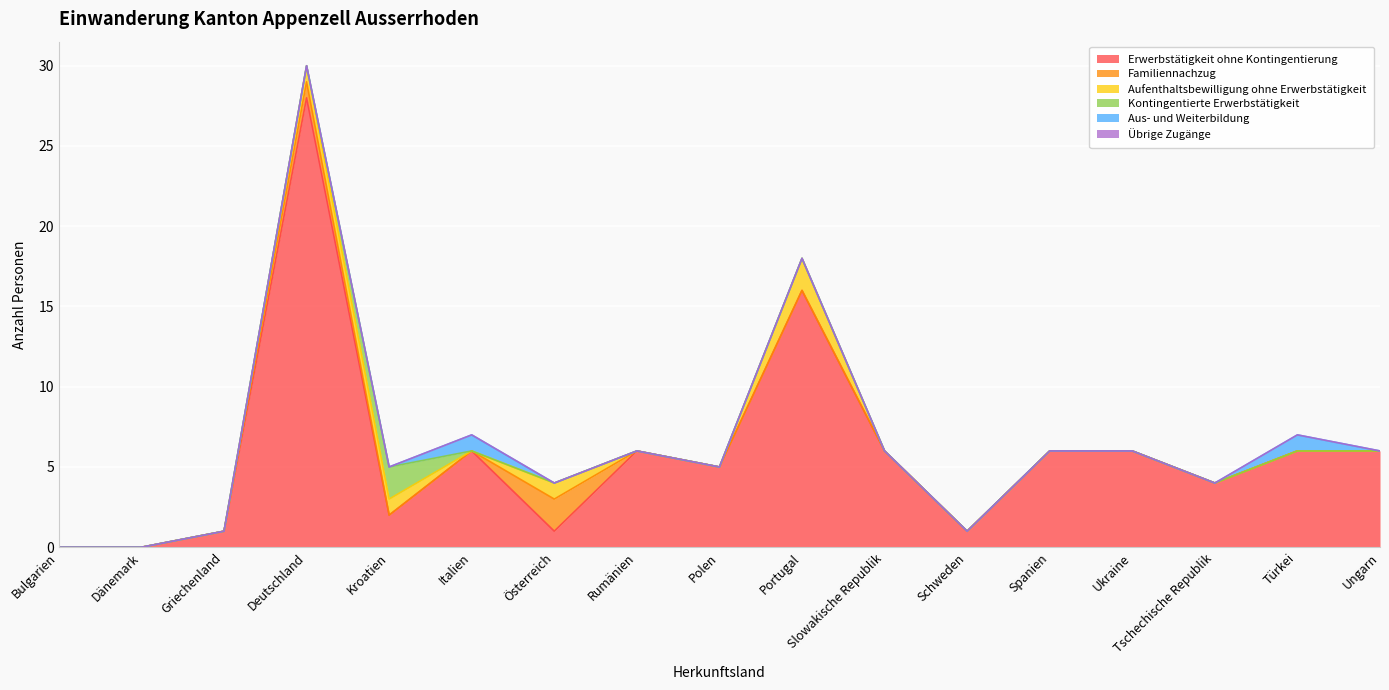

List the labels in order of Kontingentierte Erwerbstätigkeit value, smallest first.

Bulgarien, Dänemark, Griechenland, Deutschland, Italien, Österreich, Rumänien, Polen, Portugal, Slowakische Republik, Schweden, Spanien, Ukraine, Tschechische Republik, Türkei, Ungarn, Kroatien